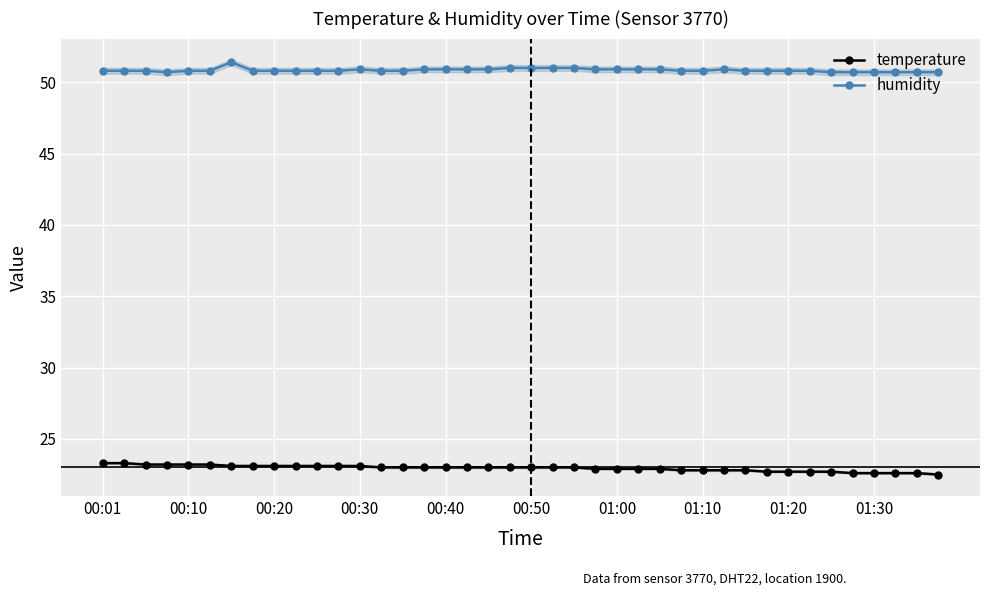

True or false: humidity has a value of 50.9 at 00:30.

True